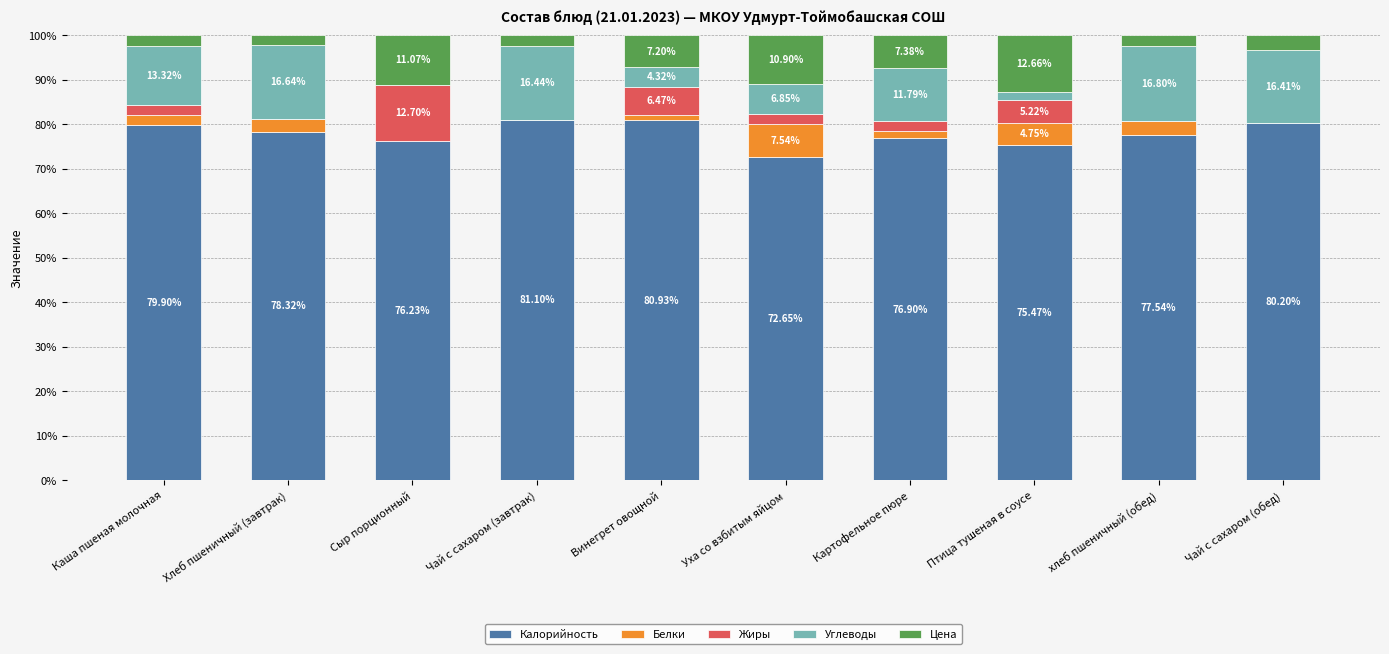

What is the total value across all series at Каша пшеная молочная?

100.0